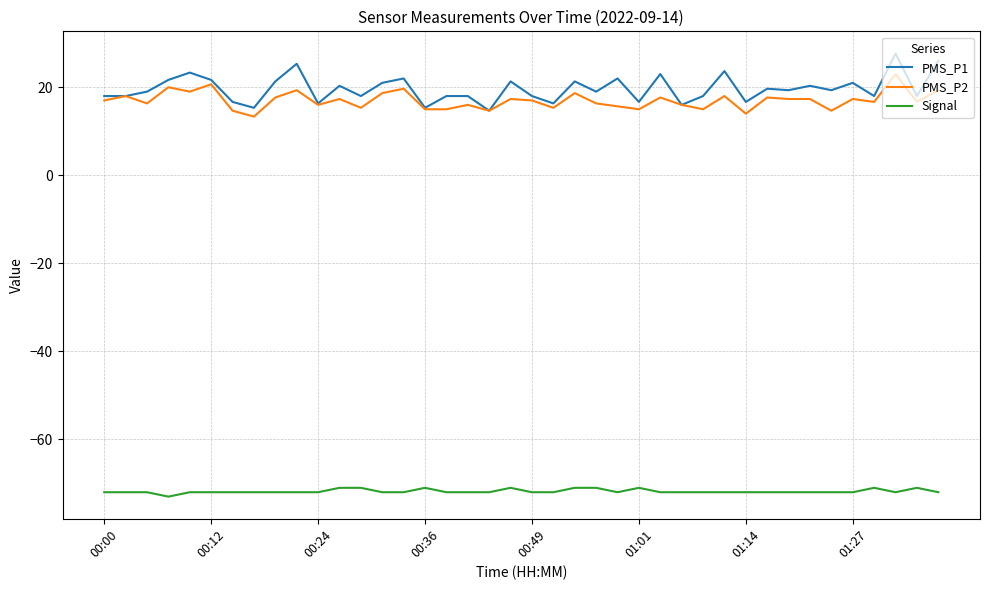

What is the highest value of the PMS_P1 series?

27.7